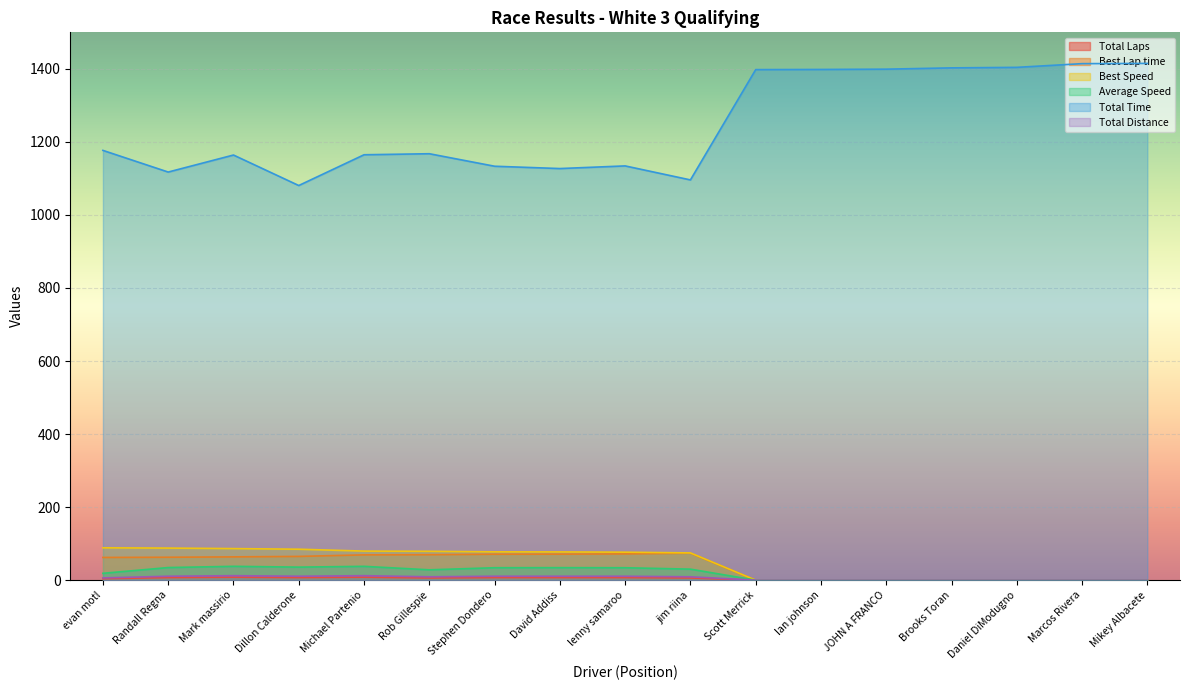

Which category has the highest value in the Best Speed series?

evan motl